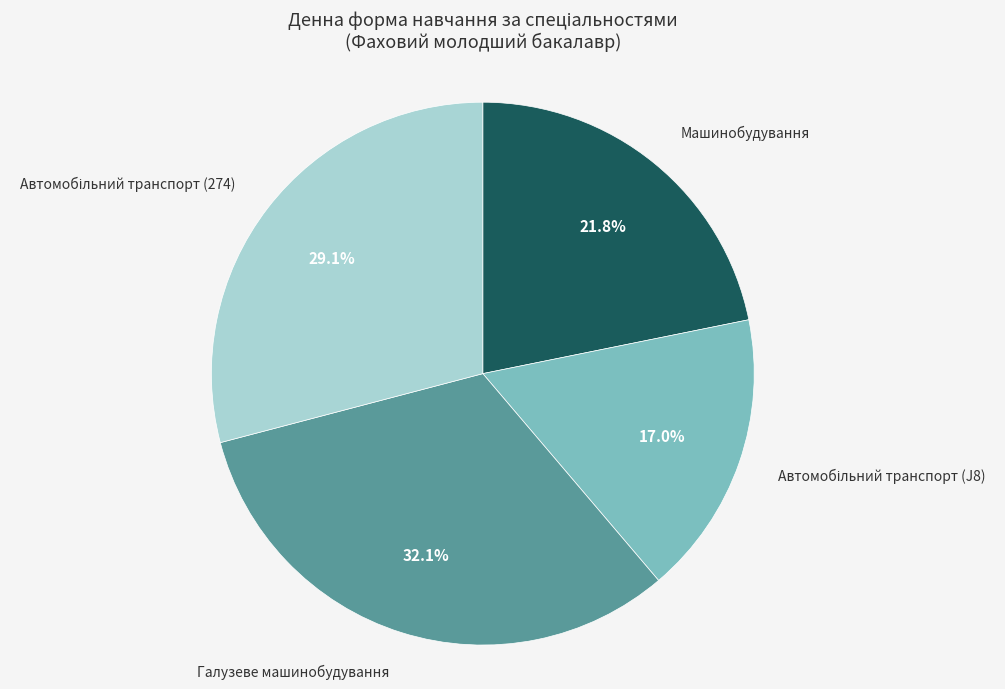

How many slices are in this pie chart?

4